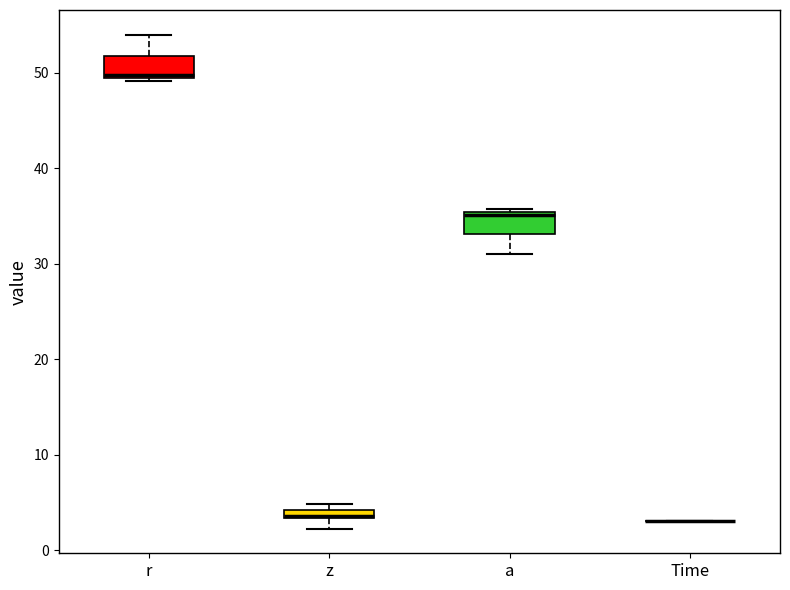

Where is the lower edge of the box for a on the y-axis? The values are not printed on the chart, so give them approximately, as read against the axis.

33